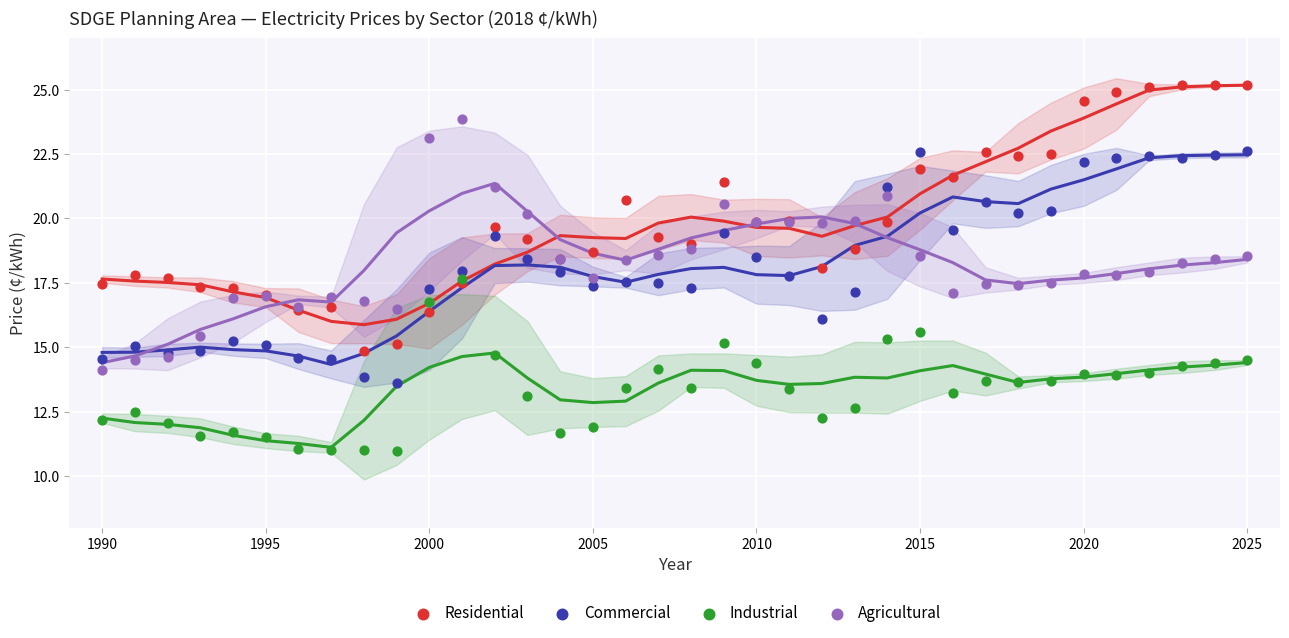

What are all the series names shown in the legend?

Residential, Commercial, Industrial, Agricultural